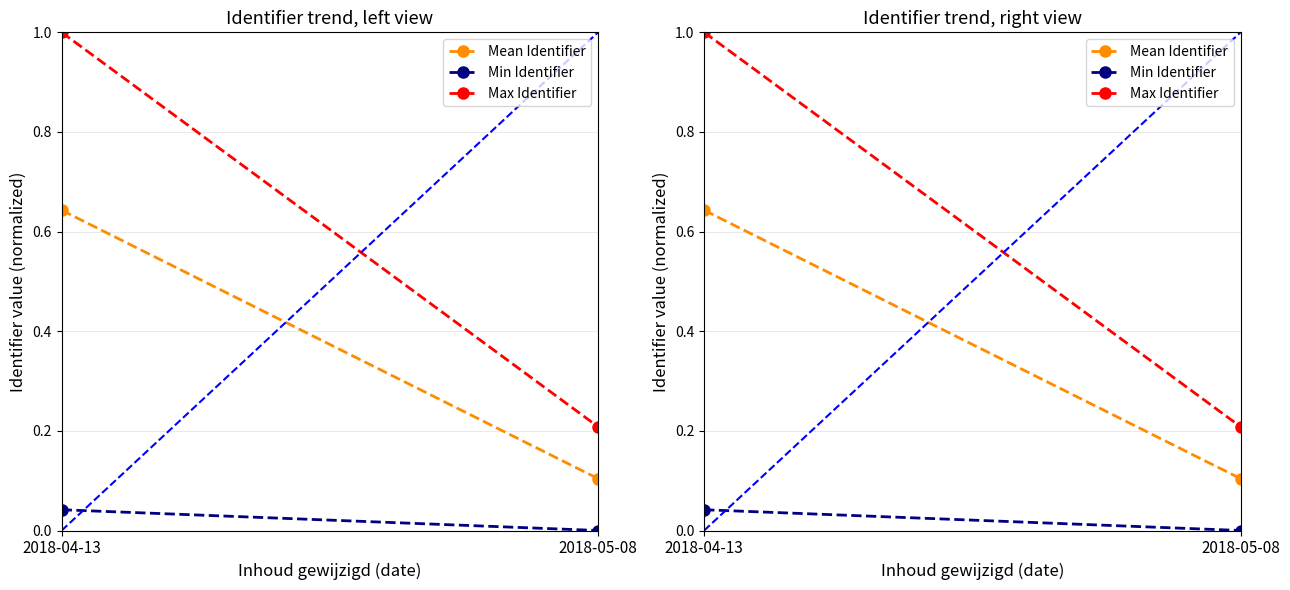

What is the difference between the highest and lowest values at 2018-05-08?

0.2